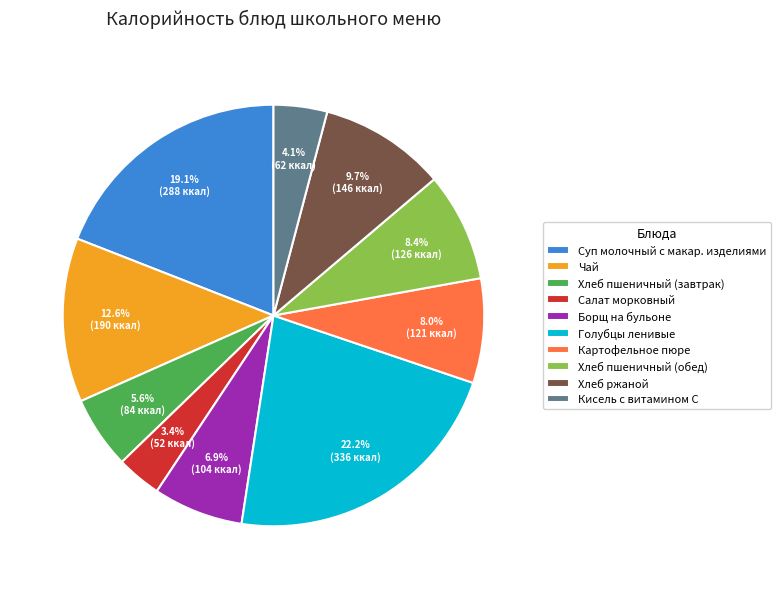

Combined, what portion of the pie is Чай and Кисель с витамином С?

16.7%